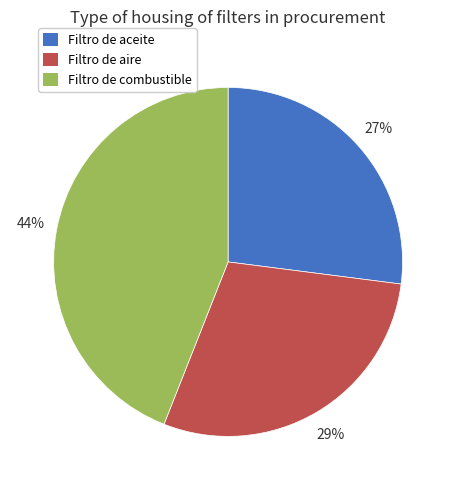

What is the ratio of the value at Filtro de aire to the value at Filtro de aceite?

1.1